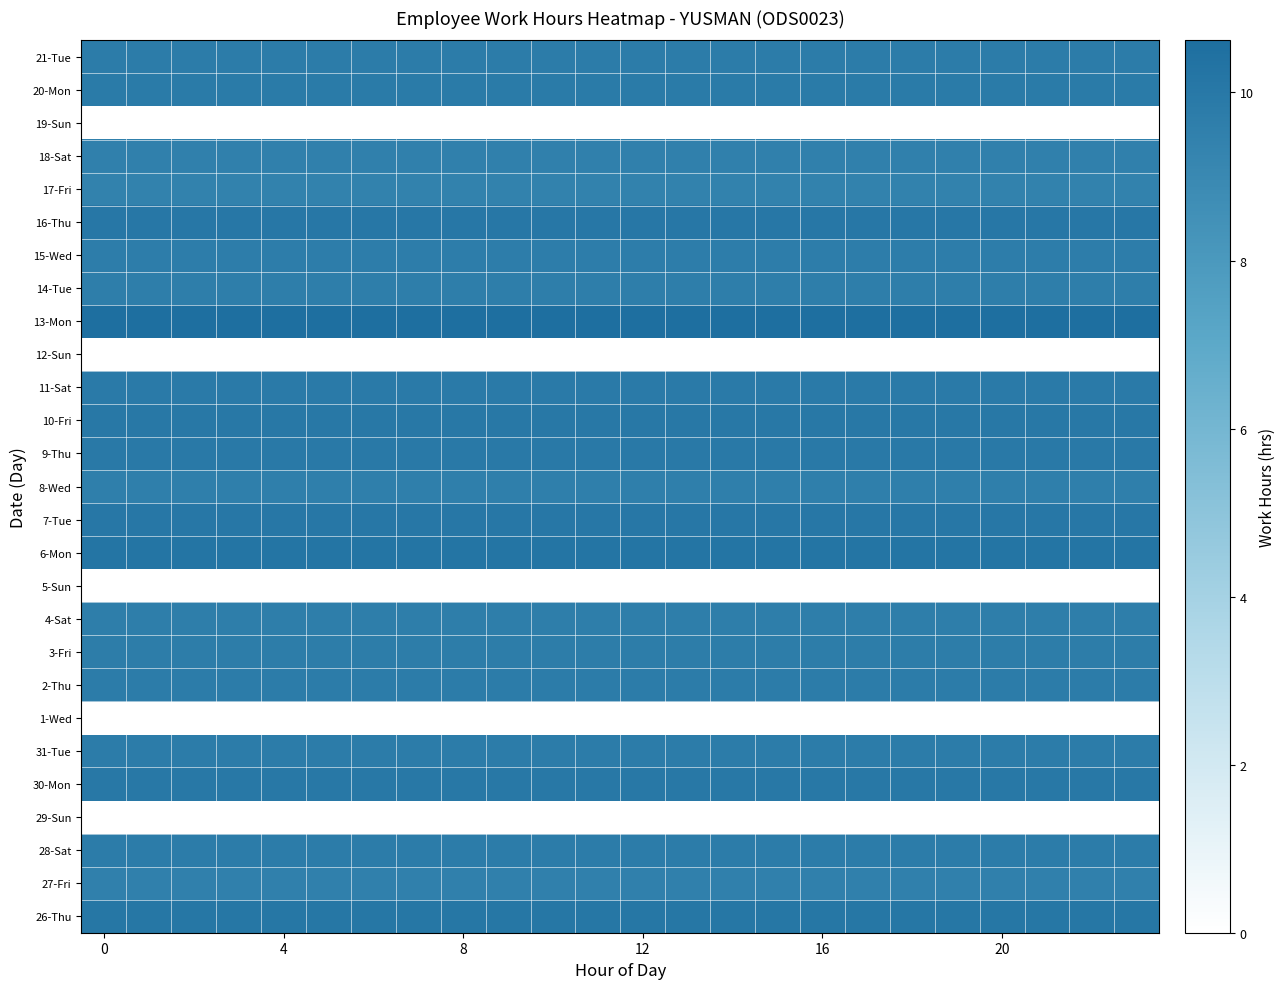

At how many categories does at least one series exceed 10?

24